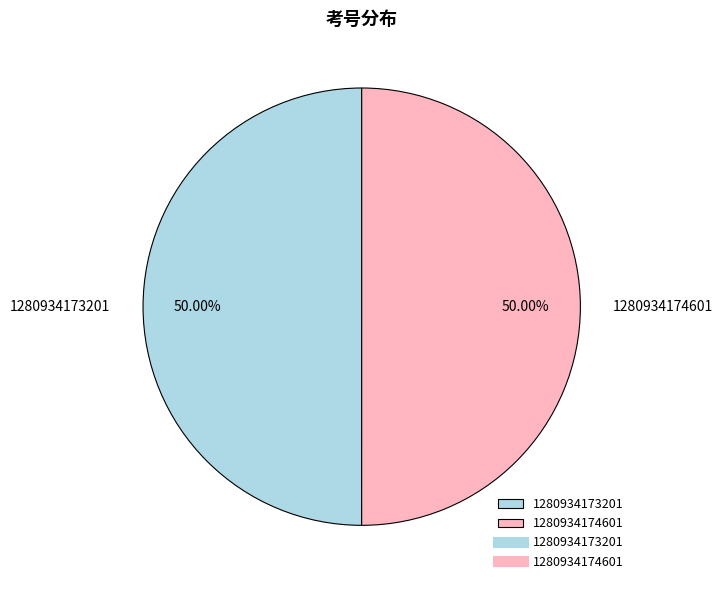

What is the ratio of the value at 1280934174601 to the value at 1280934173201?

1.0